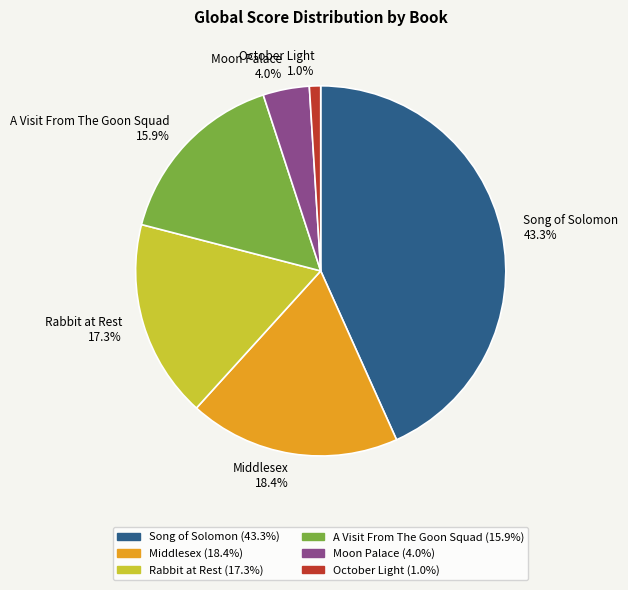

Is Middlesex the majority of the pie?

No